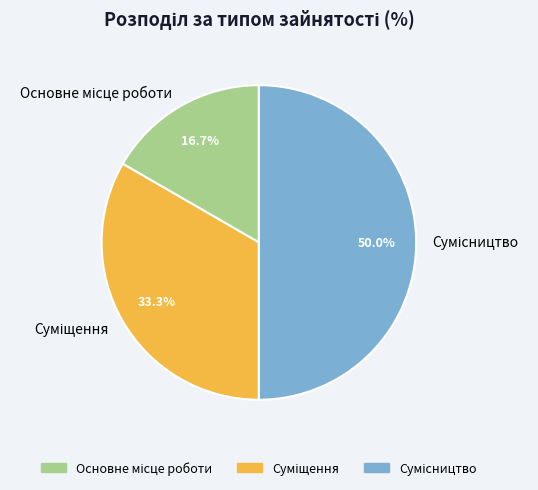

How many segments does this pie chart have?

3